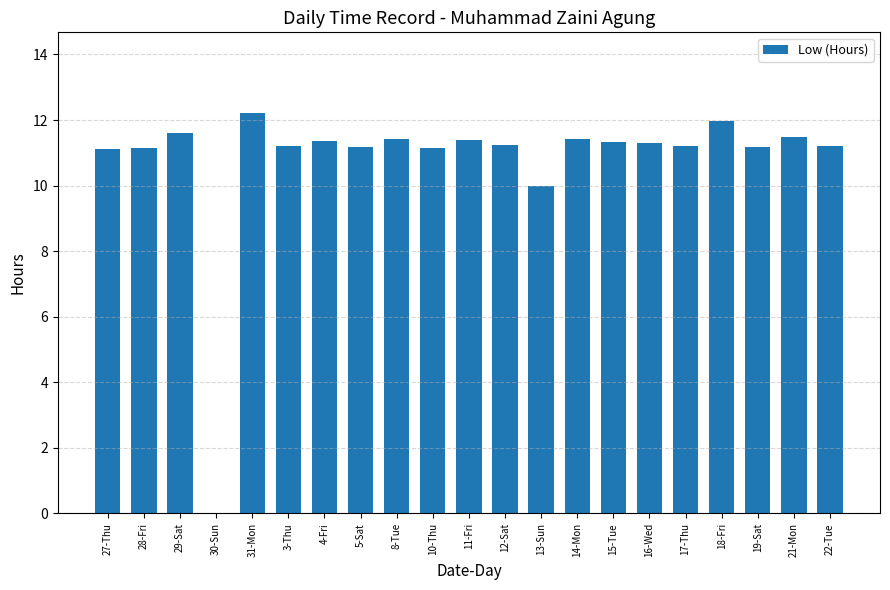

What is the approximate value at 19-Sat?

11.2